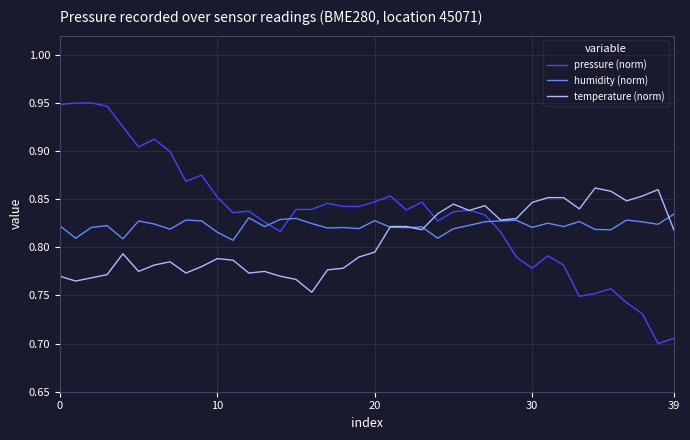

Which series has the widest spread of values?

pressure (norm)